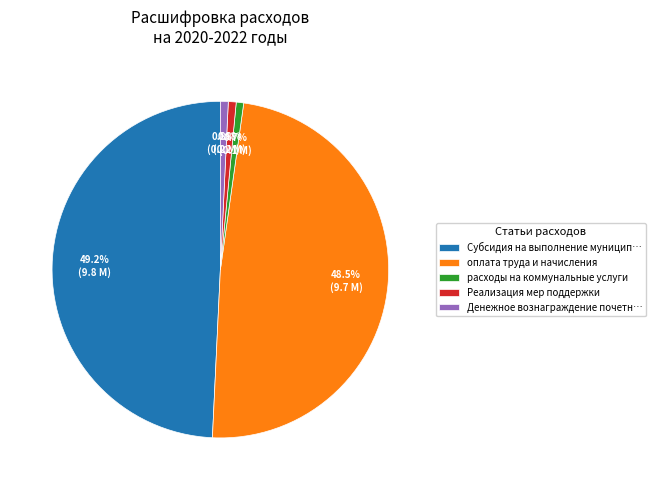

How many slices are in this pie chart?

5